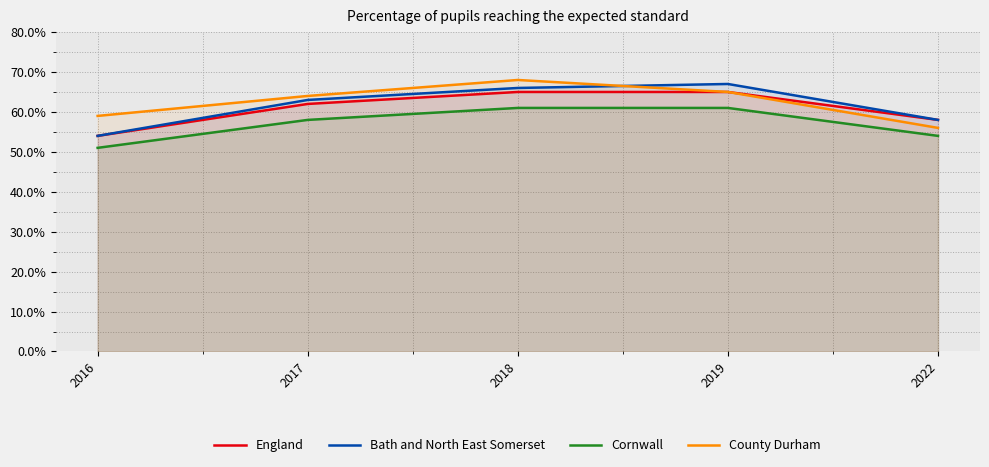

Which series has the largest range (max minus min)?

Bath and North East Somerset